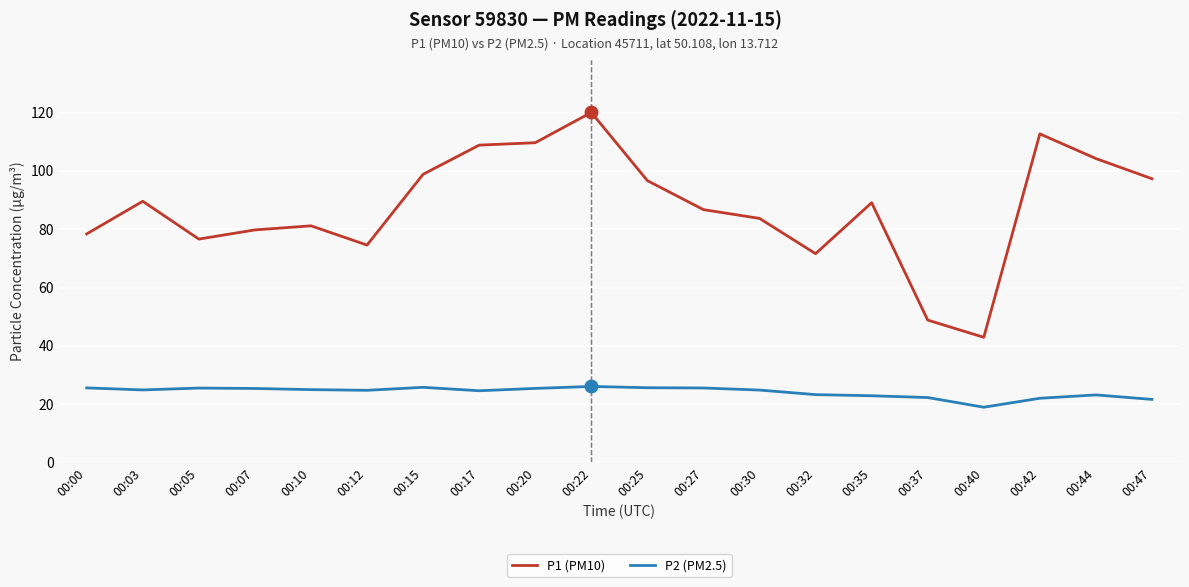

What are all the series names shown in the legend?

P1 (PM10), P2 (PM2.5)